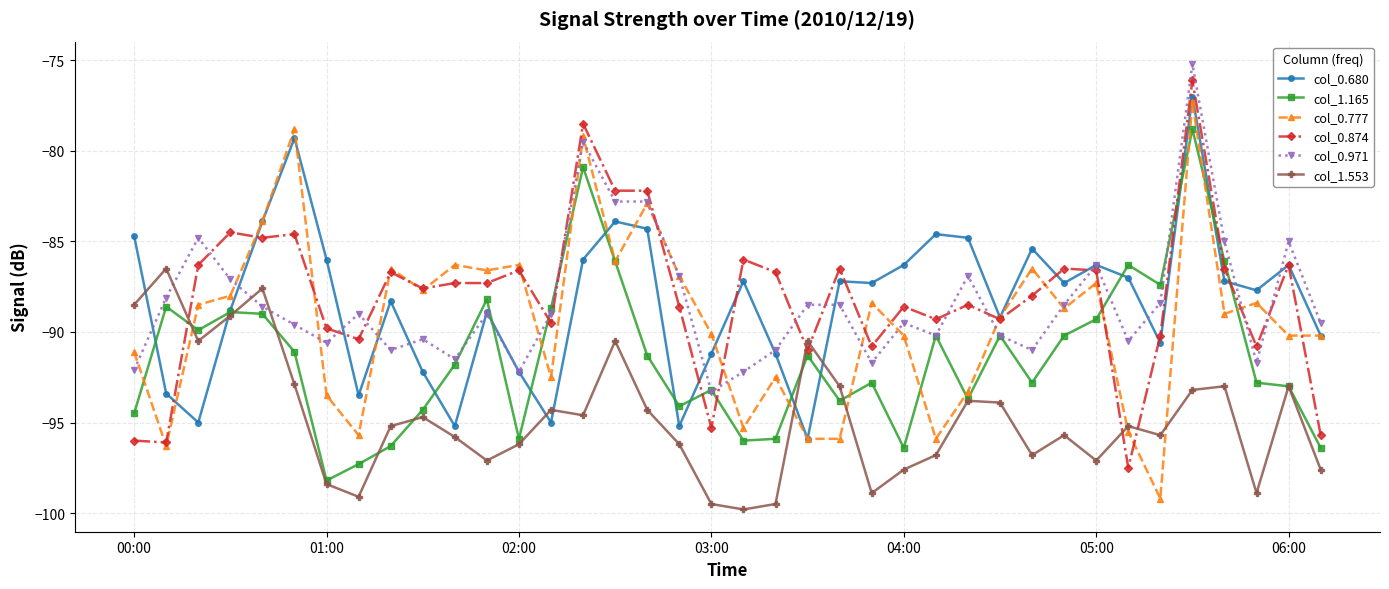

What is the difference between the maximum and minimum values in the col_0.680 series?

18.9